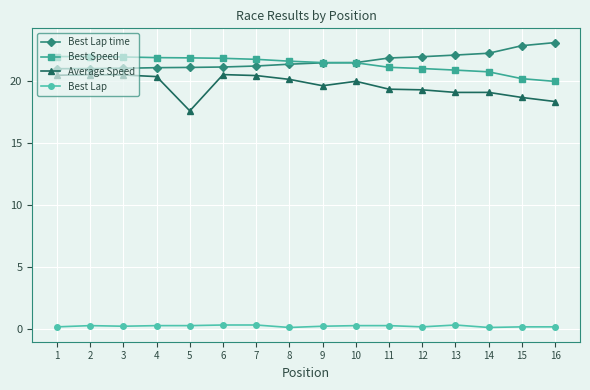

What are all the series names shown in the legend?

Best Lap time, Best Speed, Average Speed, Best Lap